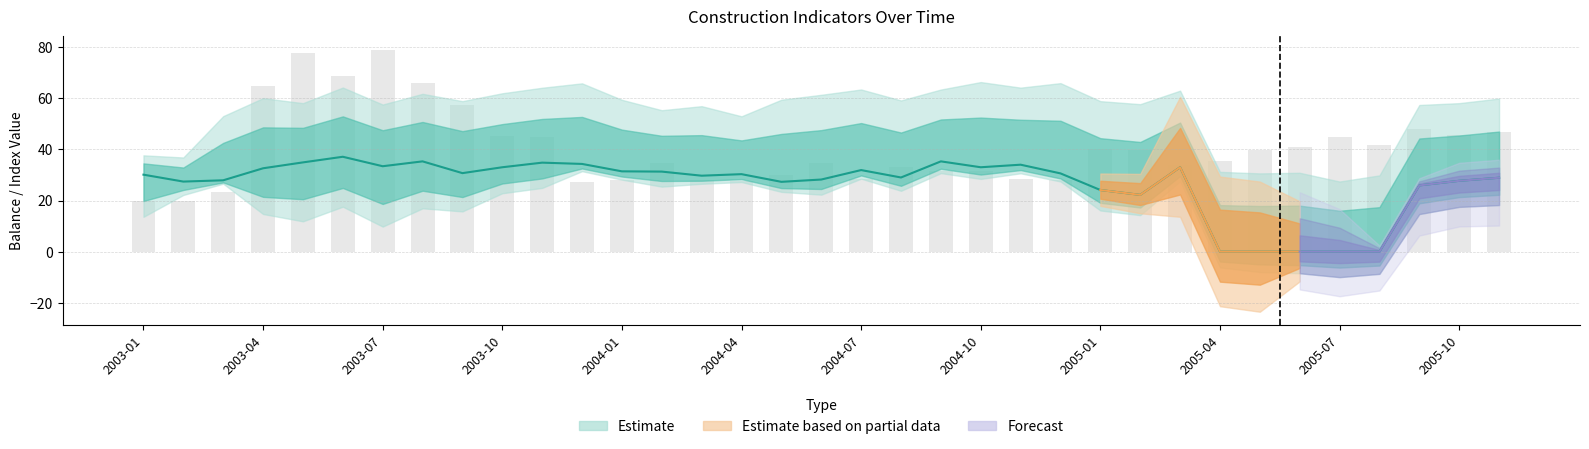

What is the total value across all series at 2004-10?

79.5